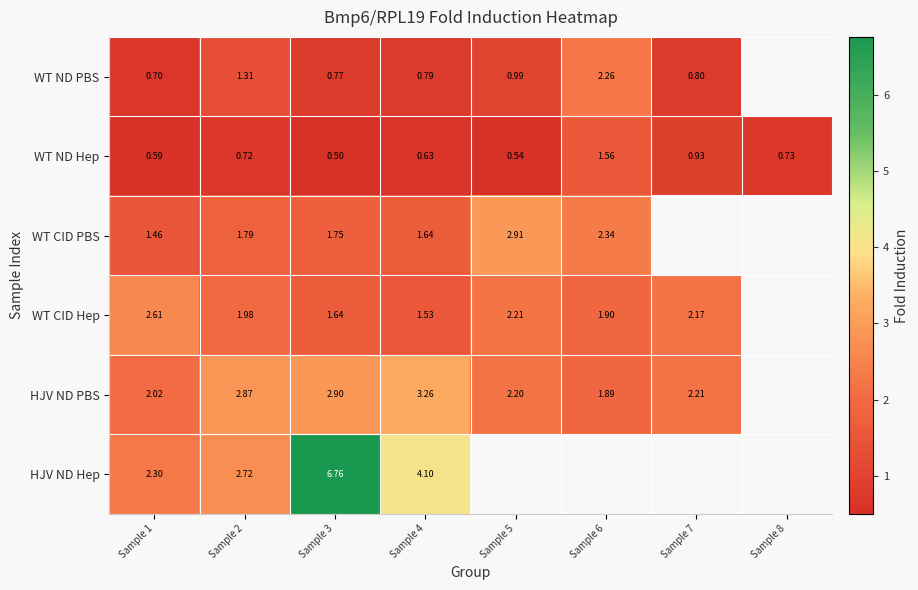

At which category is the sum across all series the highest?

Sample 3